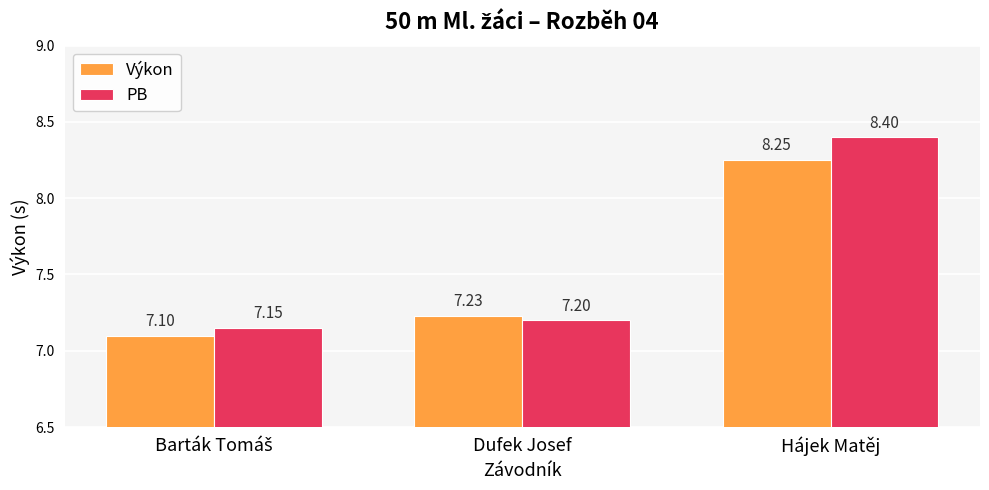

Which label corresponds to the largest value in the chart?

Hájek Matěj